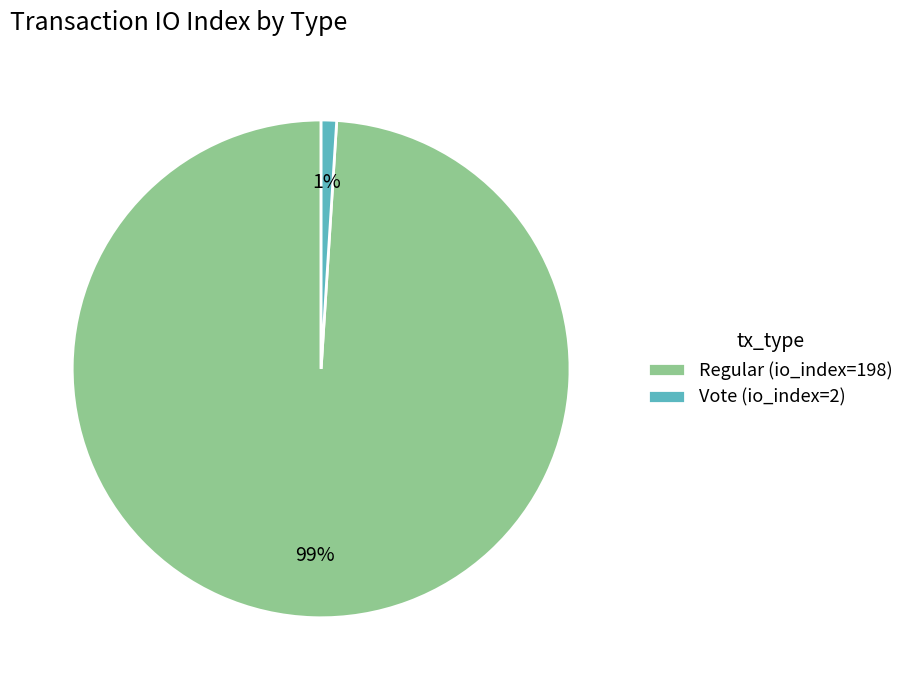

Does Vote (io_index=2) account for over 50% of the chart?

No